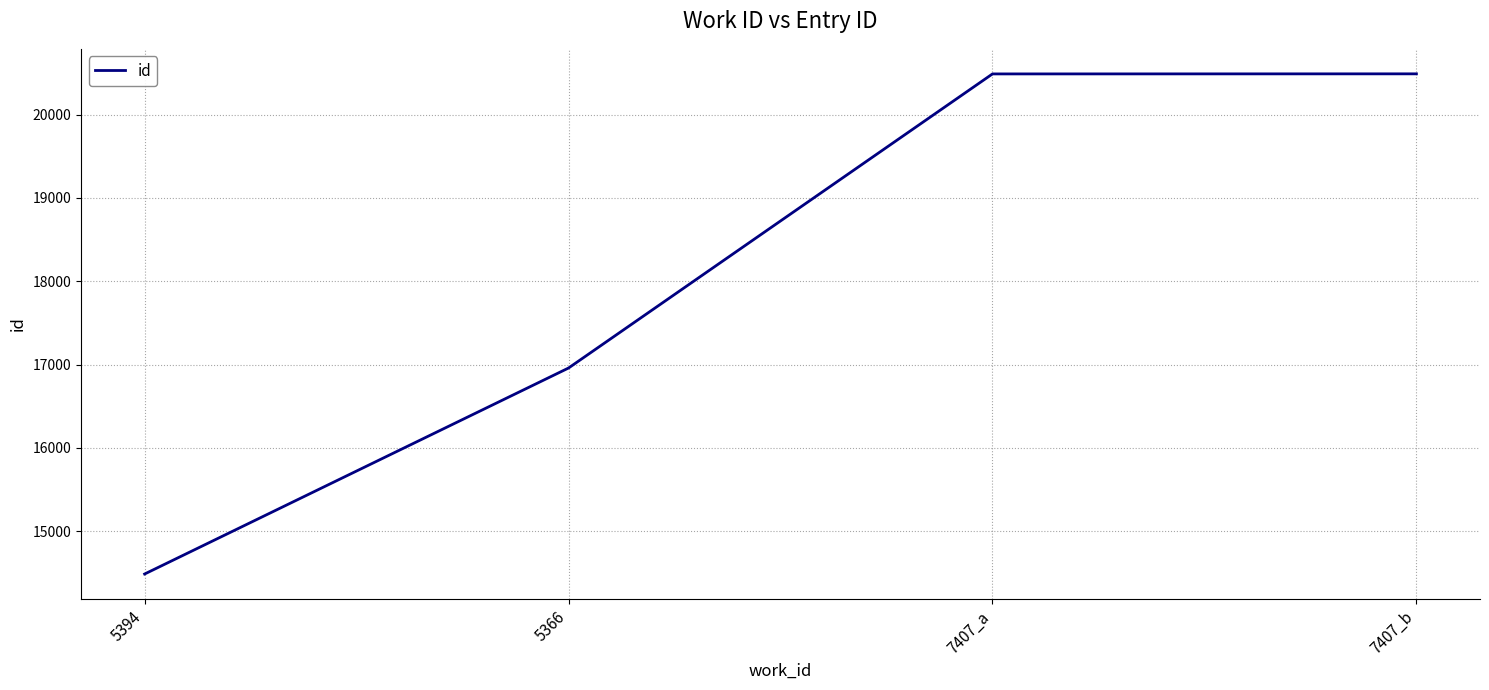

Where is the data nearest to the value 17487?

5366